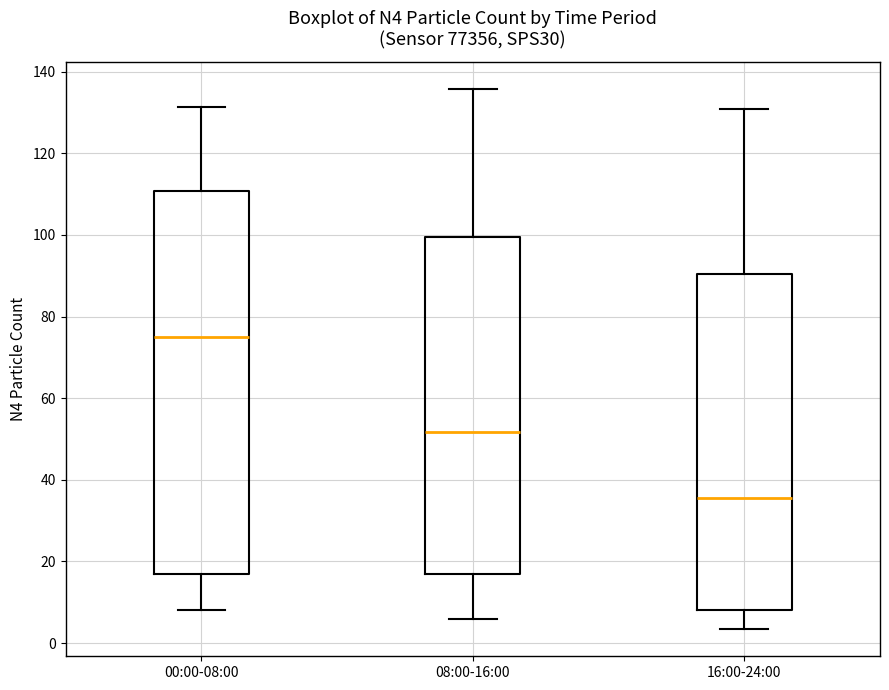

Reading left to right, transcribe this box plot: for each box, give where its median line is, the range the box spans, and where its two whiskers end, as read against the y-axis. The values are not printed on the chart, so give them approximately, as read against the axis.

00:00-08:00: median 76, box 16 to 110, whiskers 8 to 132
08:00-16:00: median 52, box 18 to 100, whiskers 6 to 136
16:00-24:00: median 36, box 8 to 90, whiskers 4 to 130